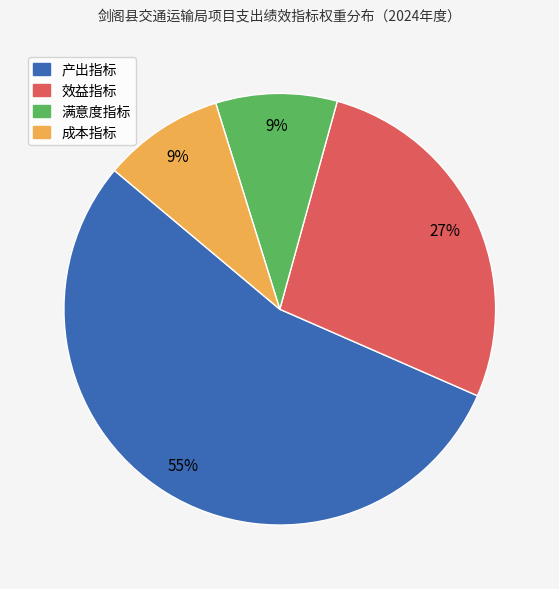

Approximately how many times larger is the value at 满意度指标 compared to 效益指标?

0.3